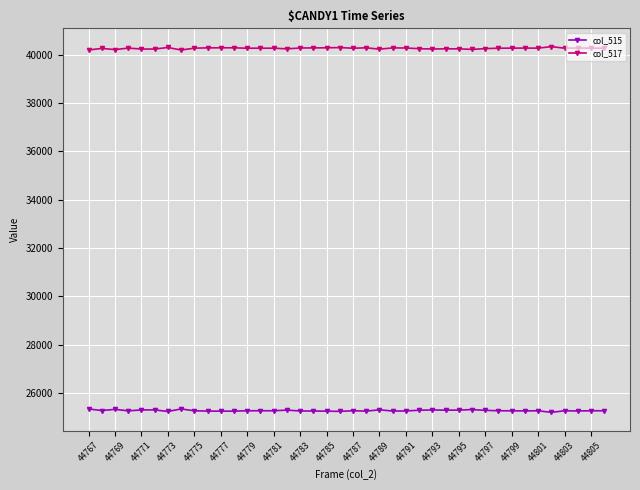

What is the average value of the col_517 series?

40269